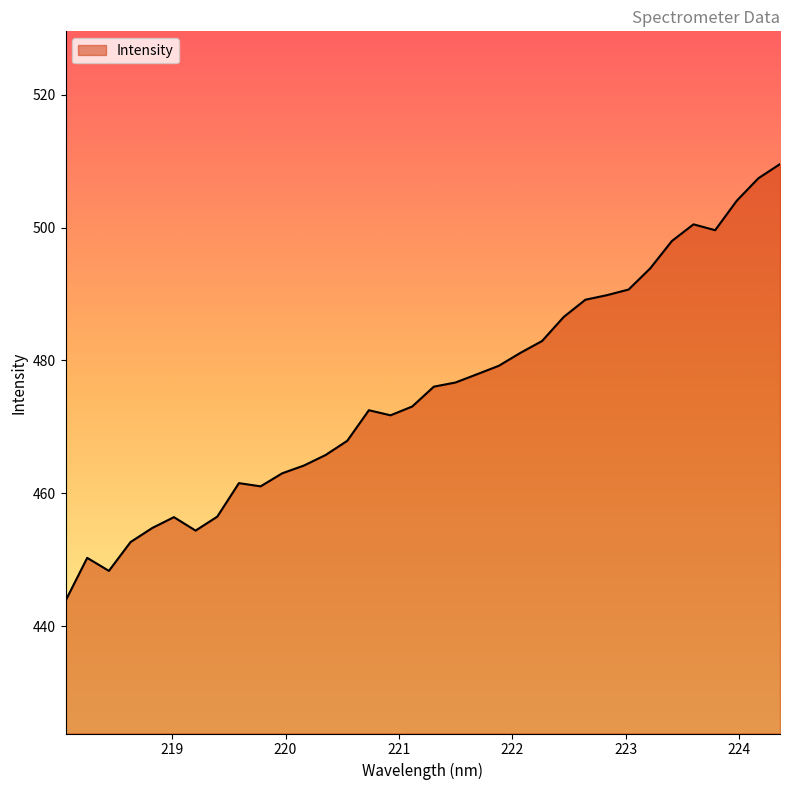

What is the difference between the maximum and minimum values?

65.8